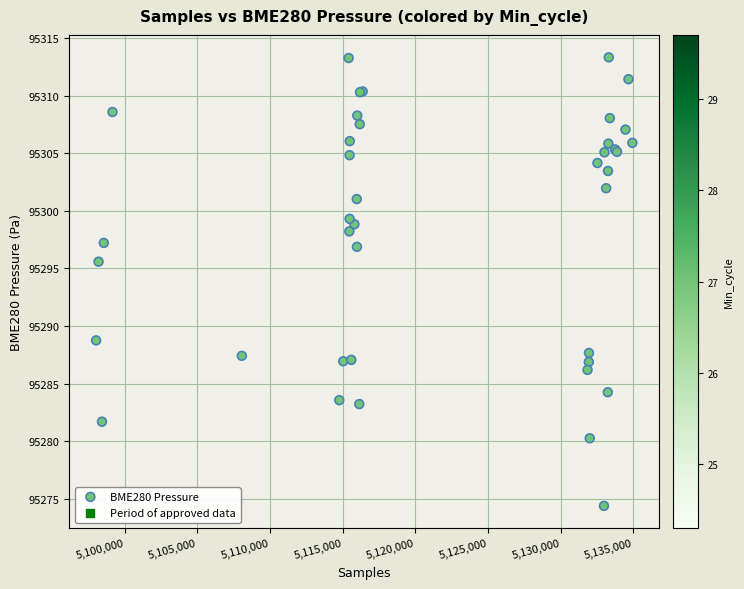

What Y value in the scatter plot is closest to 95293?

95295.6